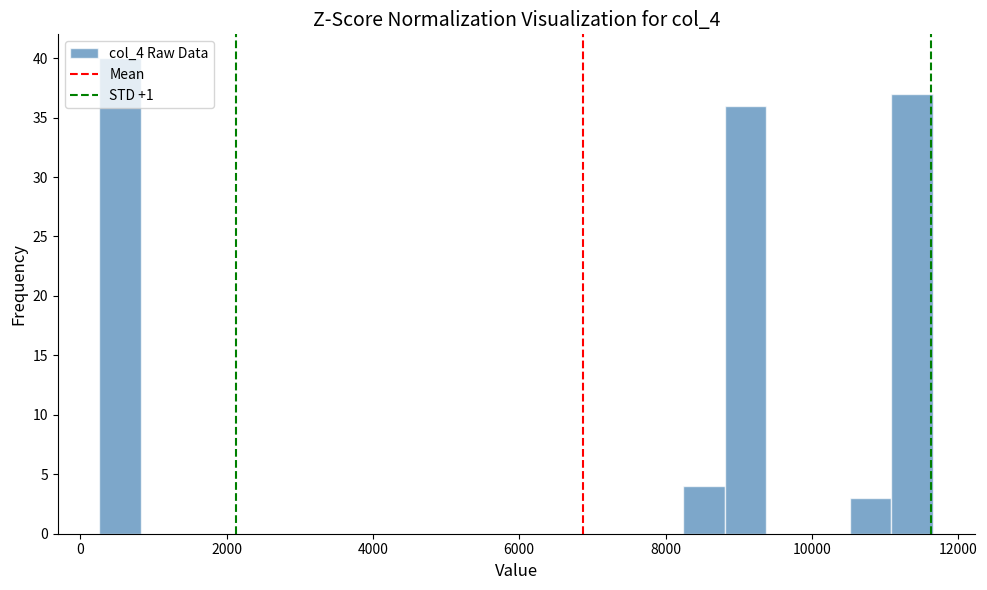

Around what value on the x-axis is the tallest bar? Give the approximate position of its centre, as read against the axis.

600